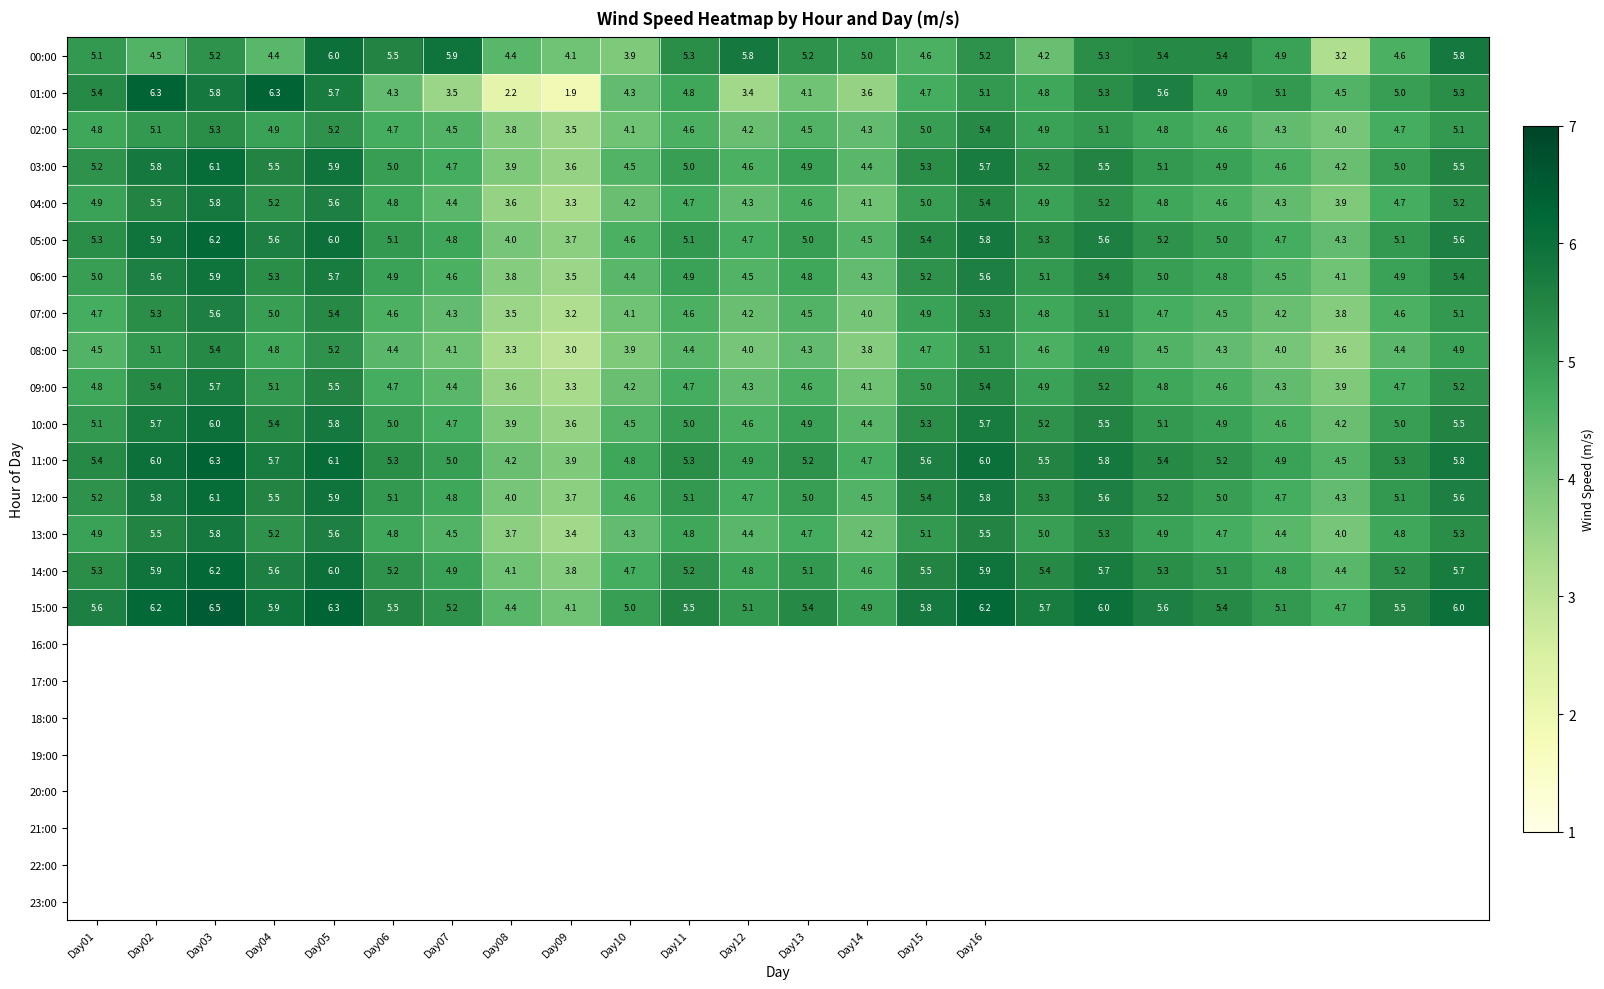

Which series has the largest range (max minus min)?

01:00